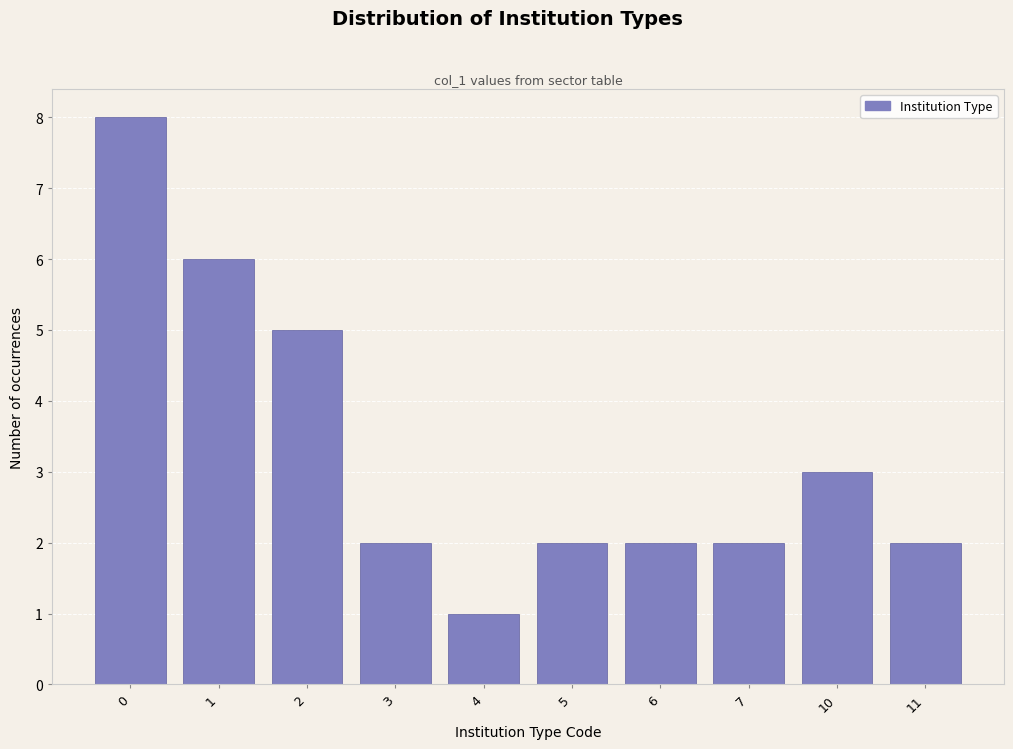

Reading right to left, transcribe all the data shown in this chart.

2	3	2	2	2	1	2	5	6	8